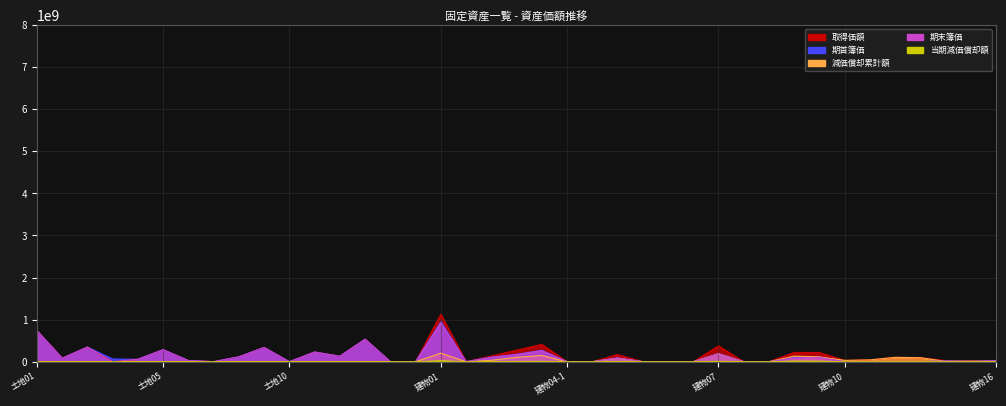

What is the difference between the maximum and minimum values in the 期首簿価 series?

947584680